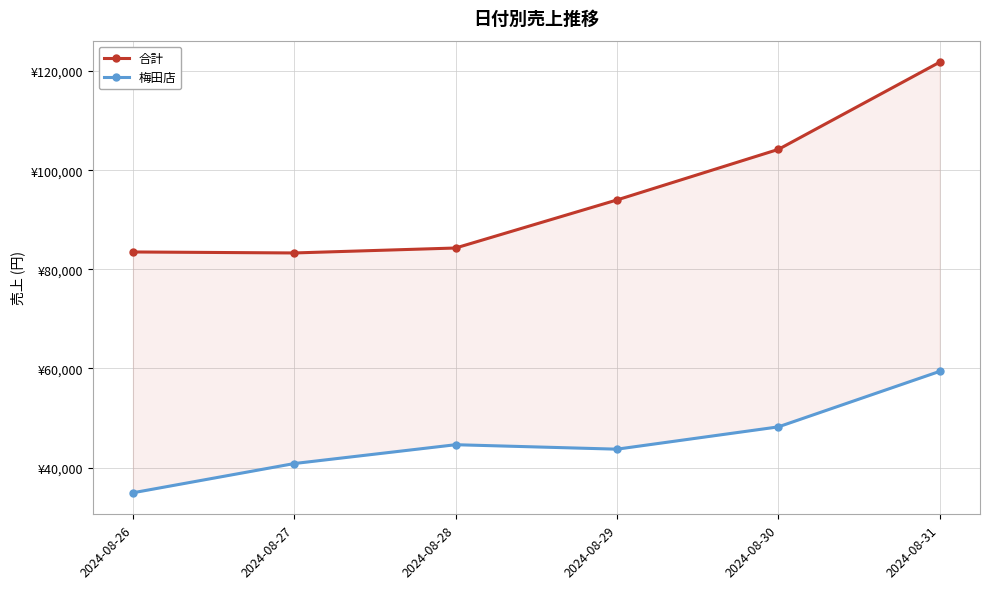

Reading right to left, transcribe all the data shown in this chart.

合計: 121800	104200	94000	84300	83300	83500
梅田店: 59400	48200	43700	44600	40800	34900